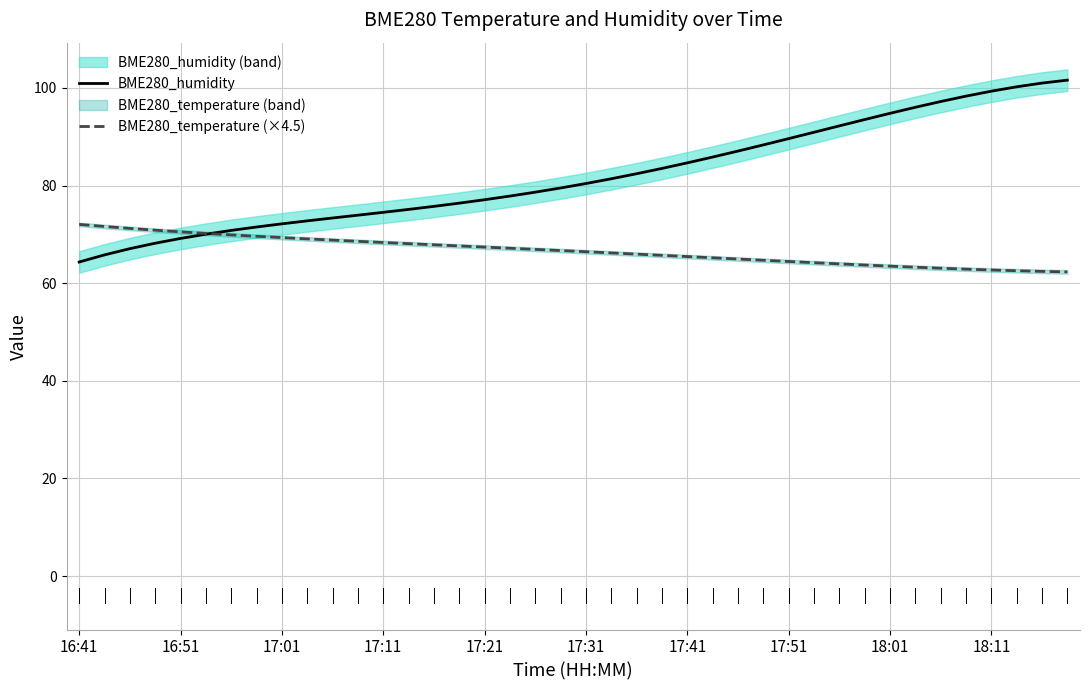

True or false: BME280_temperature (×4.5) has a value of 70.5 at 16:51.

True